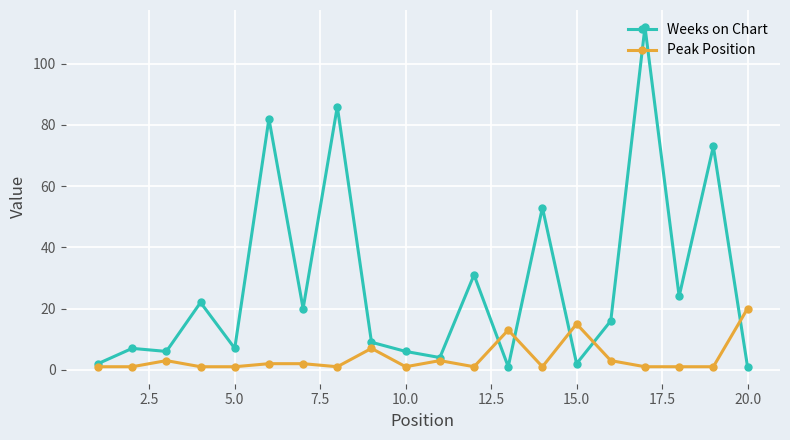

Rank the series by their maximum value, from lowest to highest.

Peak Position, Weeks on Chart